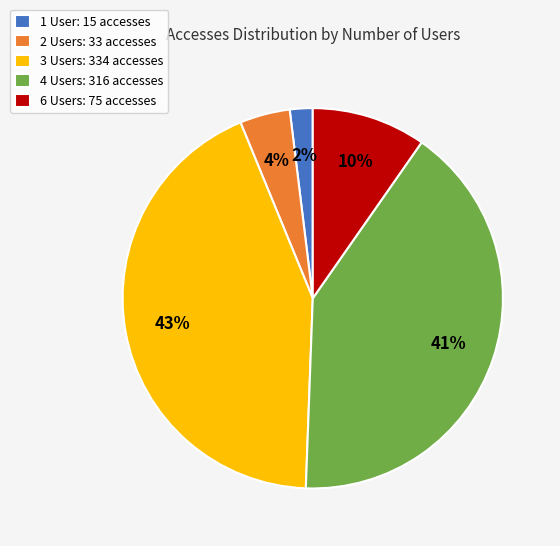

To the nearest percent, what portion does 1 User: 15 accesses represent?

2%